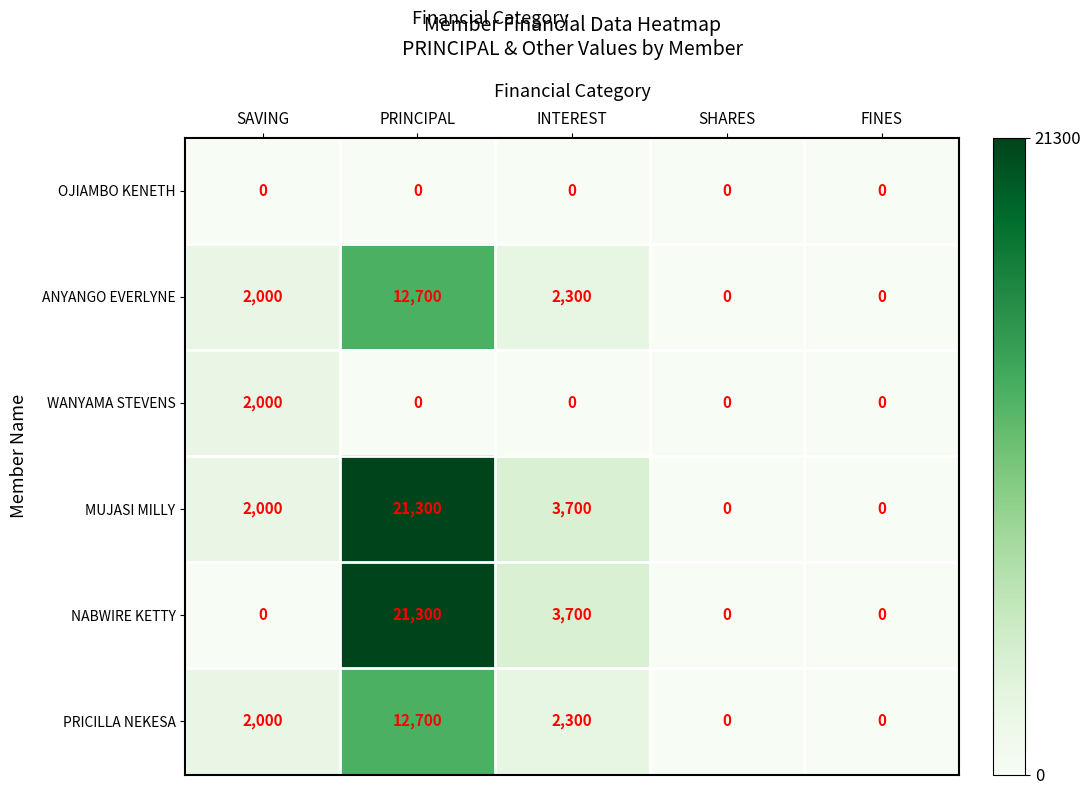

Count the number of data series in this chart.

6